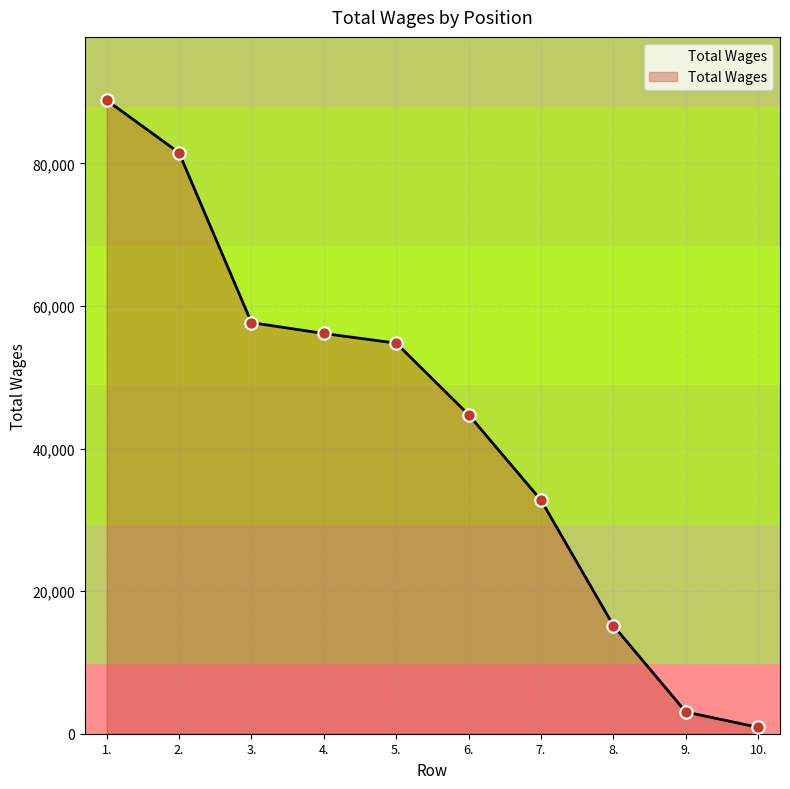

Which has a higher value, 2. or 9.?

2.